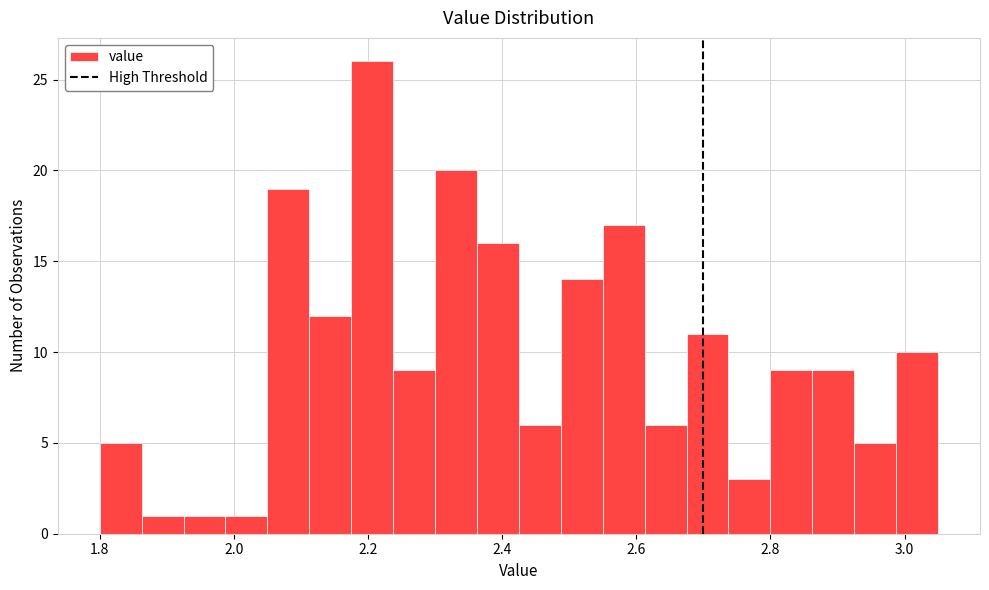

Around what value on the x-axis is the tallest bar? Give the approximate position of its centre, as read against the axis.

2.20